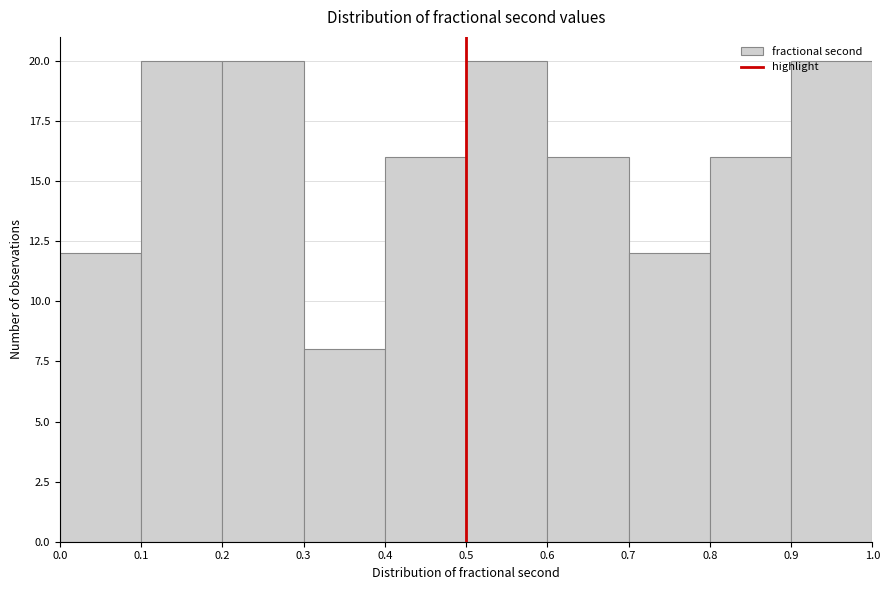

Reading left to right, transcribe this chart: for each bar, give the range it covers on the x-axis and its height. The values are not printed on the chart, so give them approximately, as read against the axis.

0.0 to 0.1: 12
0.1 to 0.2: 20
0.2 to 0.3: 20
0.3 to 0.4: 8
0.4 to 0.5: 16
0.5 to 0.6: 20
0.6 to 0.7: 16
0.7 to 0.8: 12
0.8 to 0.9: 16
0.9 to 1.0: 20